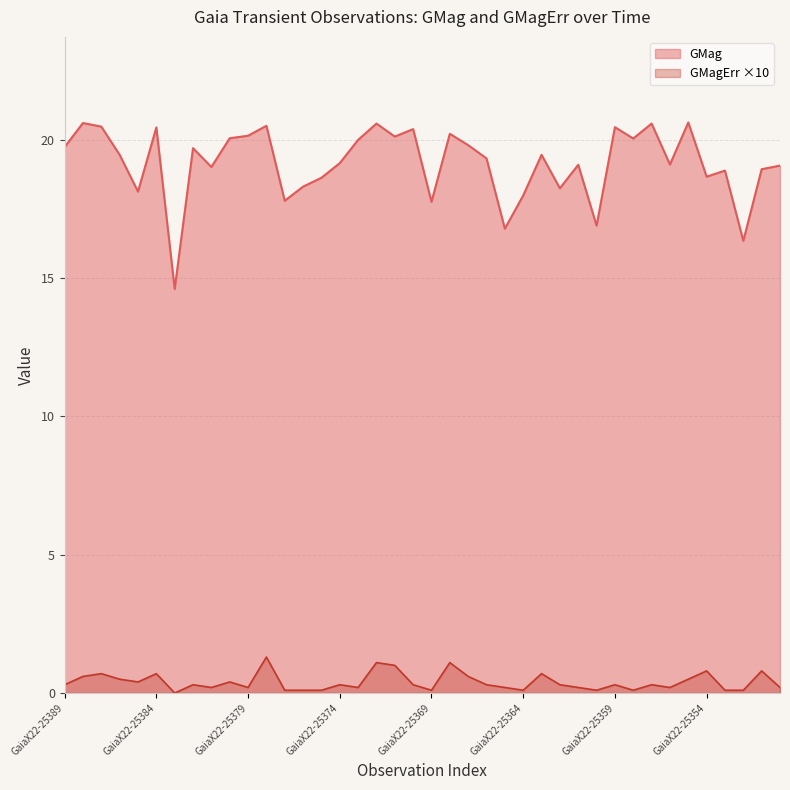

Which series changed the most between GaiaX22-25389 and GaiaX22-25382?

GMag